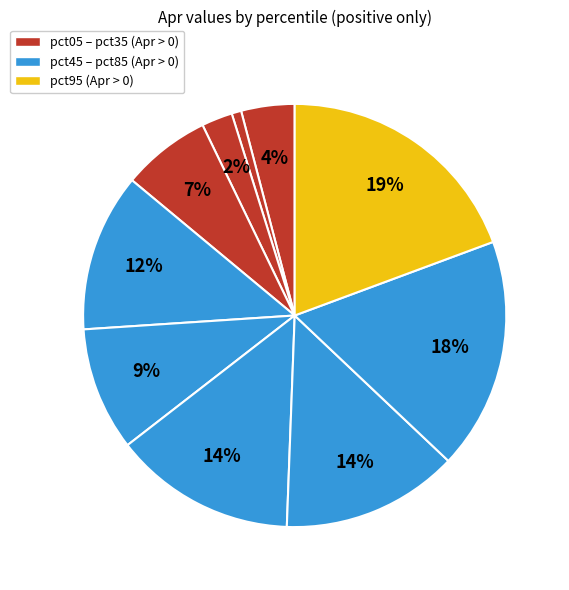

Count the number of slices in the pie.

10